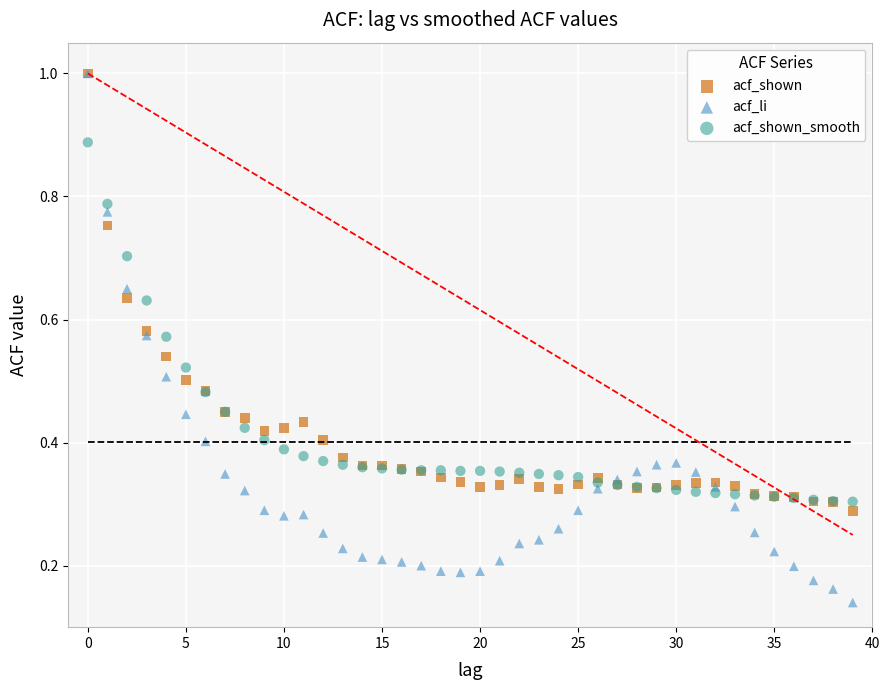

What are all the series names shown in the legend?

acf_shown, acf_li, acf_shown_smooth